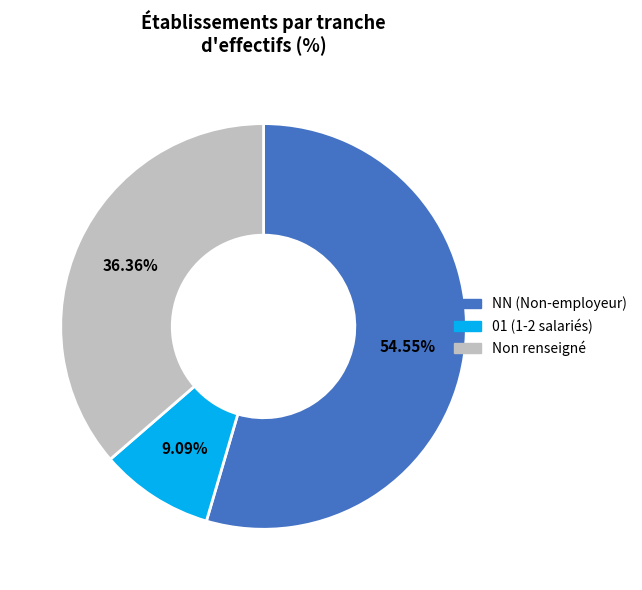

Does any single category account for the majority?

Yes